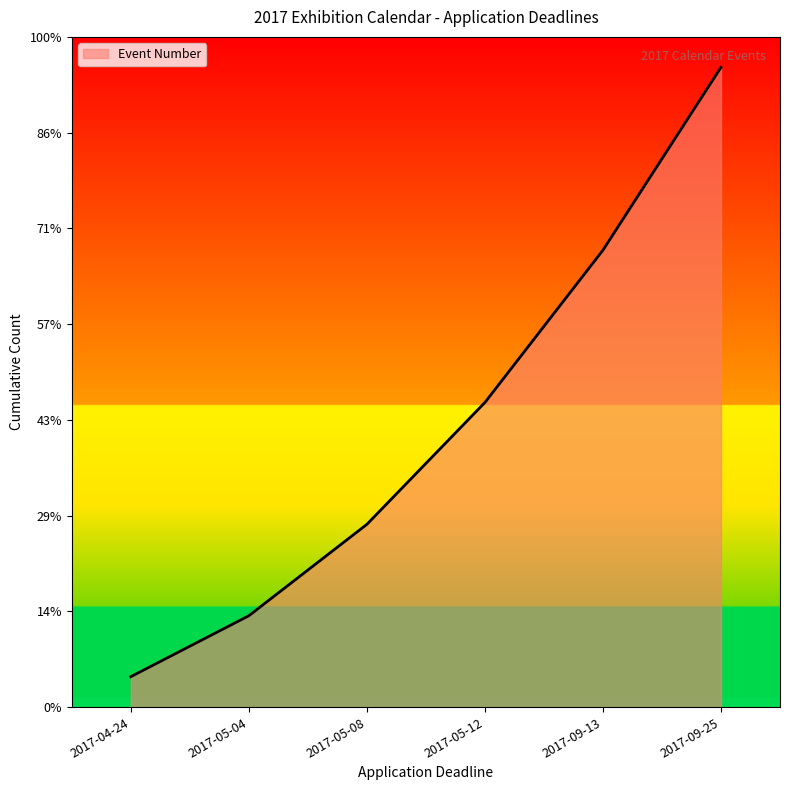

Reading left to right, list all the values displayed in this chart.

1	3	6	10	15	21